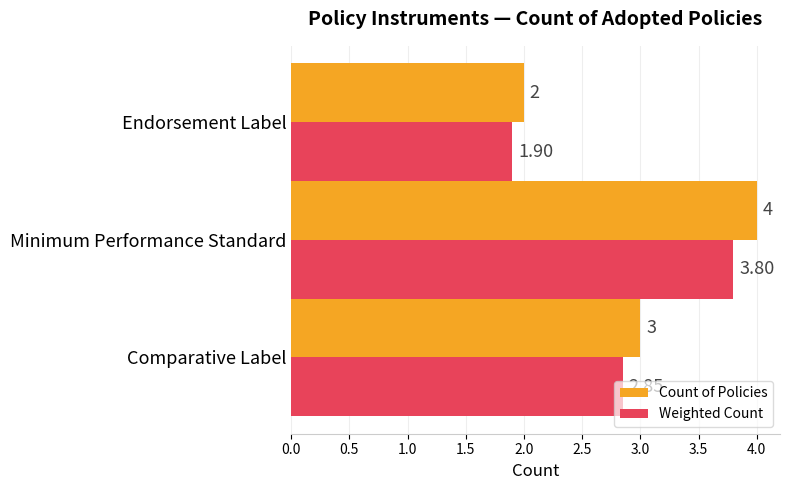

List the labels in order of Count of Policies value, smallest first.

Endorsement Label, Comparative Label, Minimum Performance Standard